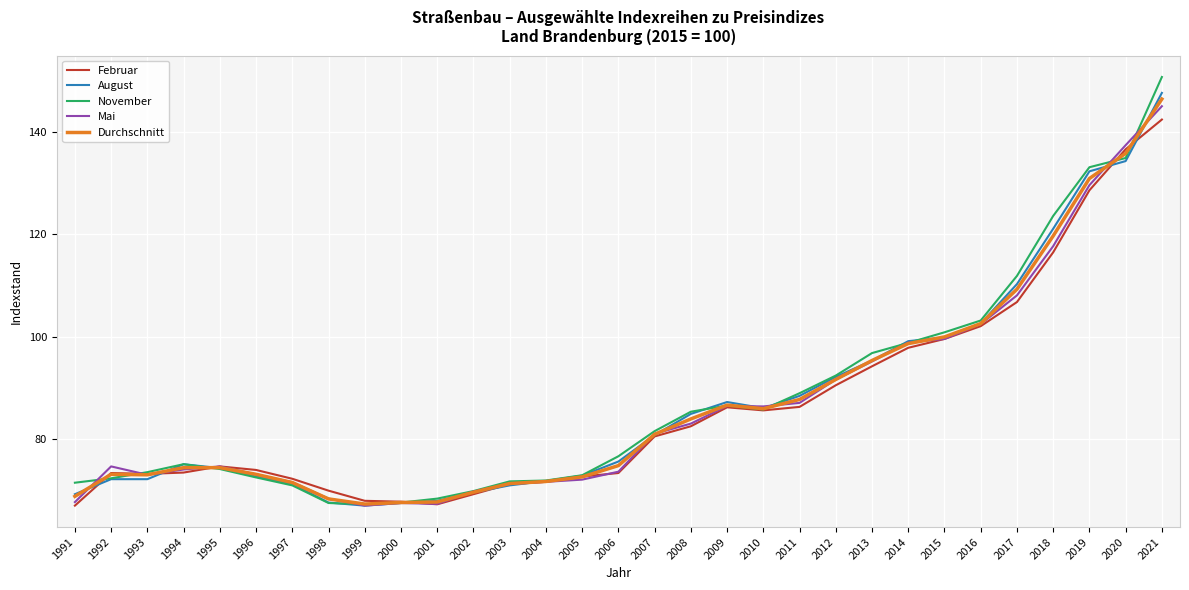

At which category is the sum across all series the highest?

2021